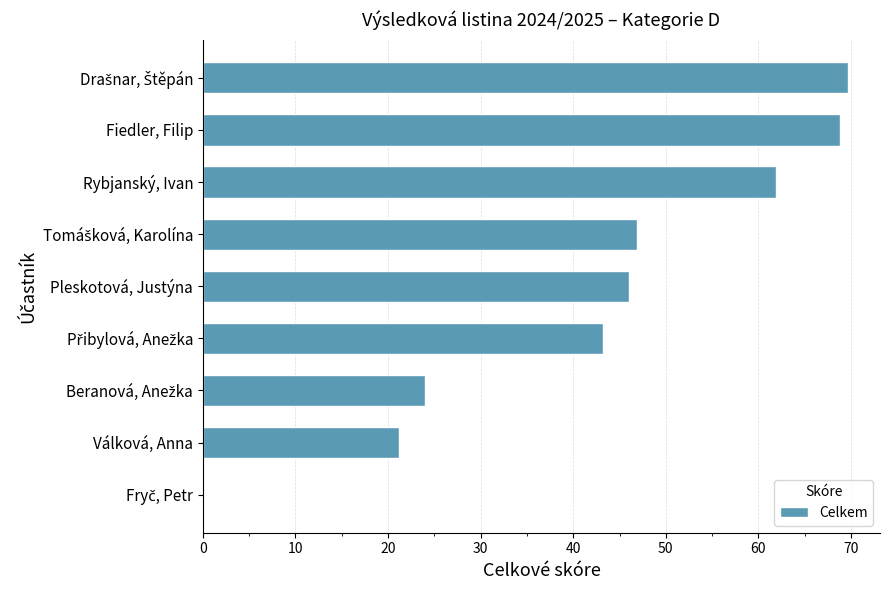

True or false: the data shows 32.3 at Fiedler, Filip.

False